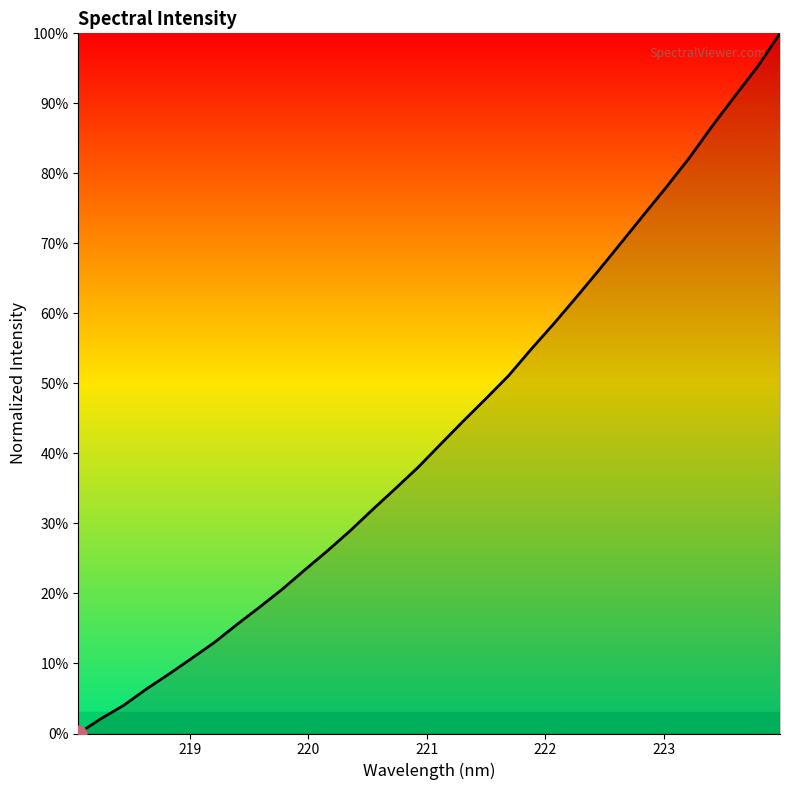

Does the chart have visible grid lines?

No